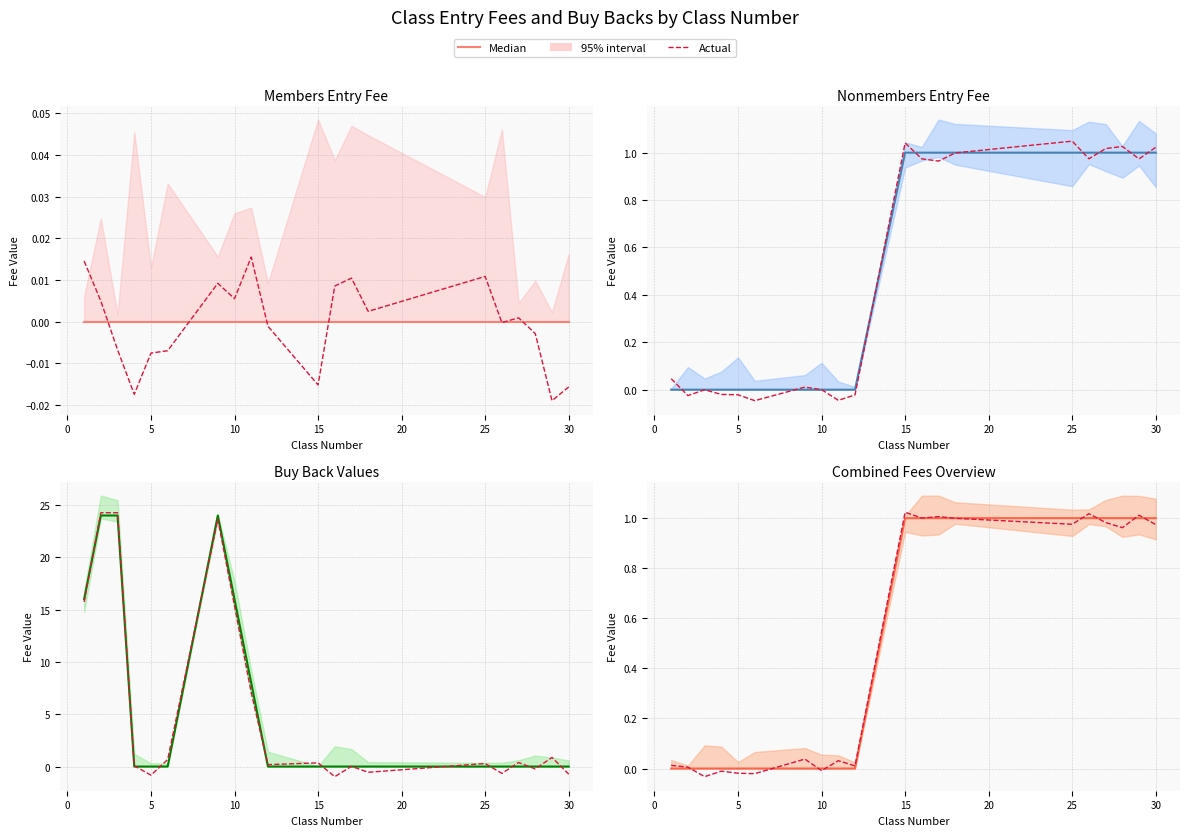

How many categories are shown in the chart?

20